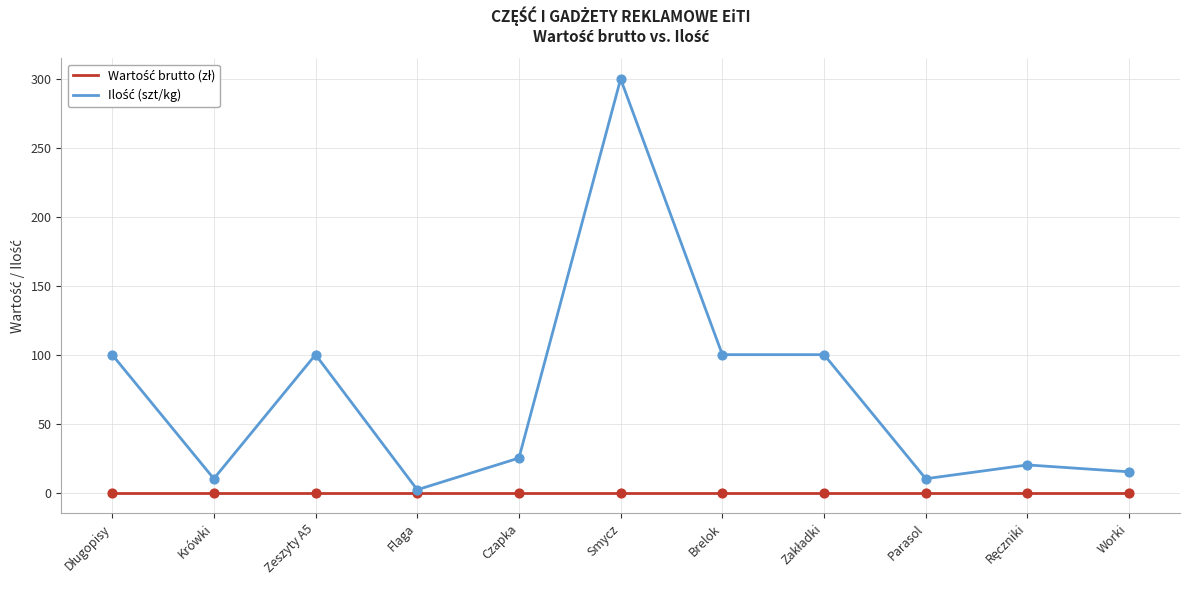

At which category is the sum across all series the highest?

Smycz